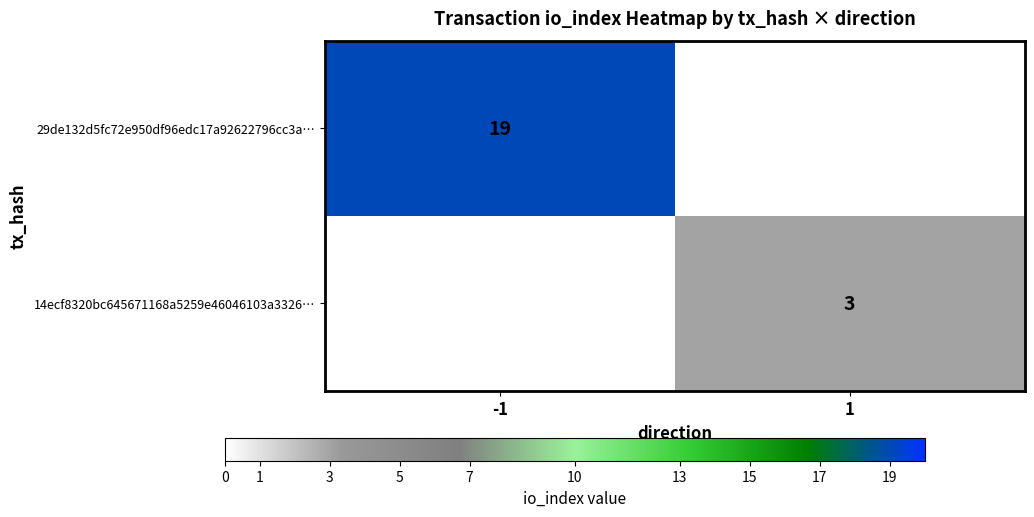

True or false: 29de132d5fc72e950df96edc17a92622796cc3a… has a value of 26 at -1.

False